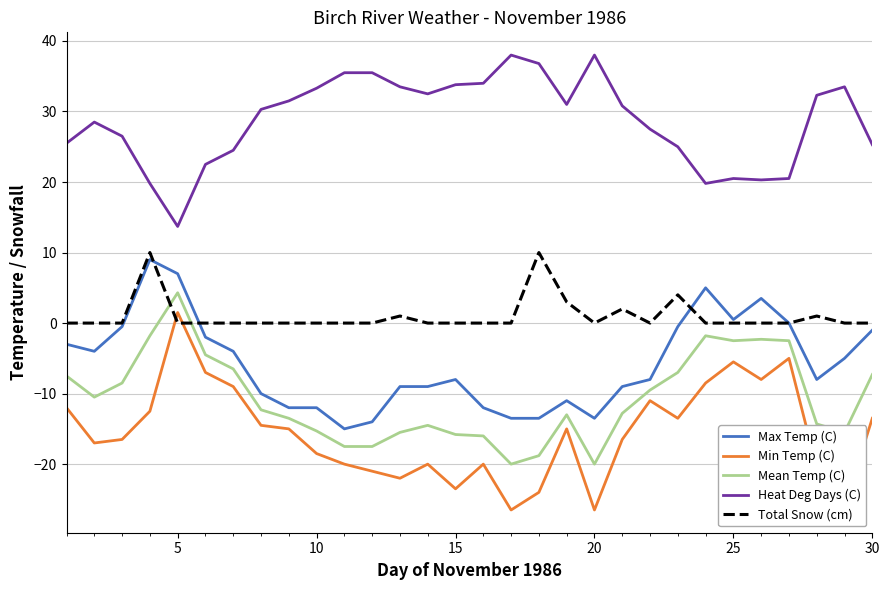

True or false: Mean Temp (C) and Max Temp (C) intersect in this chart.

False